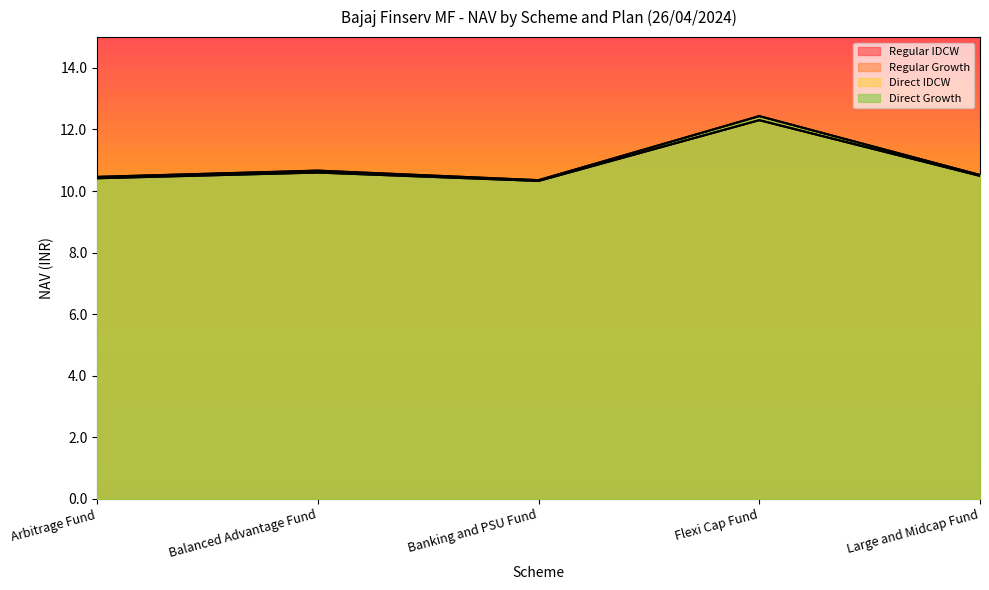

Reading right to left, what are all the values shown in this chart?

Regular IDCW: Large and Midcap Fund=10.5	Flexi Cap Fund=12.3	Banking and PSU Fund=10.3	Balanced Advantage Fund=10.6	Arbitrage Fund=10.4
Regular Growth: Large and Midcap Fund=10.5	Flexi Cap Fund=12.3	Banking and PSU Fund=10.3	Balanced Advantage Fund=10.6	Arbitrage Fund=10.4
Direct IDCW: Large and Midcap Fund=10.5	Flexi Cap Fund=12.4	Banking and PSU Fund=10.4	Balanced Advantage Fund=10.7	Arbitrage Fund=10.5
Direct Growth: Large and Midcap Fund=10.5	Flexi Cap Fund=12.4	Banking and PSU Fund=10.4	Balanced Advantage Fund=10.7	Arbitrage Fund=10.5